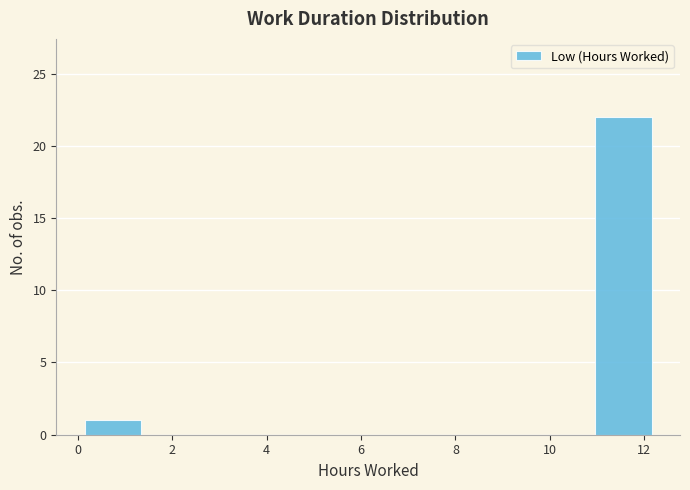

Over which range of the x-axis is the bar tallest?

11.0 to 12.2